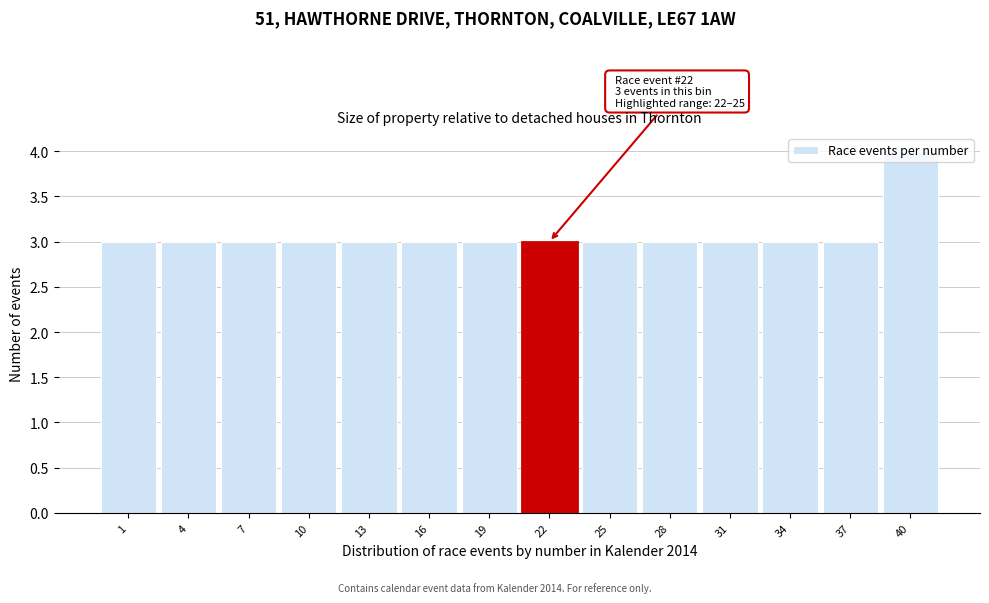

What is the sum of all values?

43